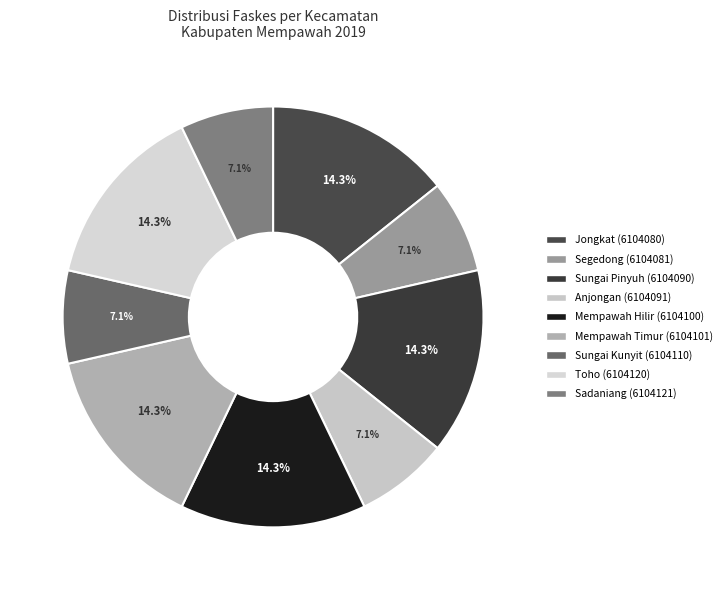

To the nearest percent, what is the difference between the largest and smallest slice percentages?

7%